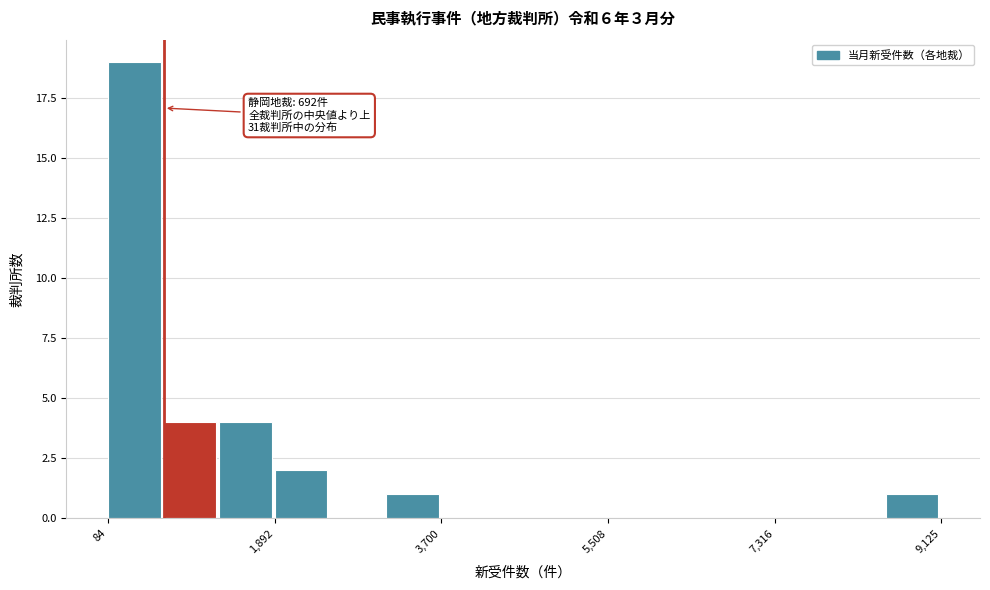

Around what value on the x-axis is the tallest bar? Give the approximate position of its centre, as read against the axis.

400